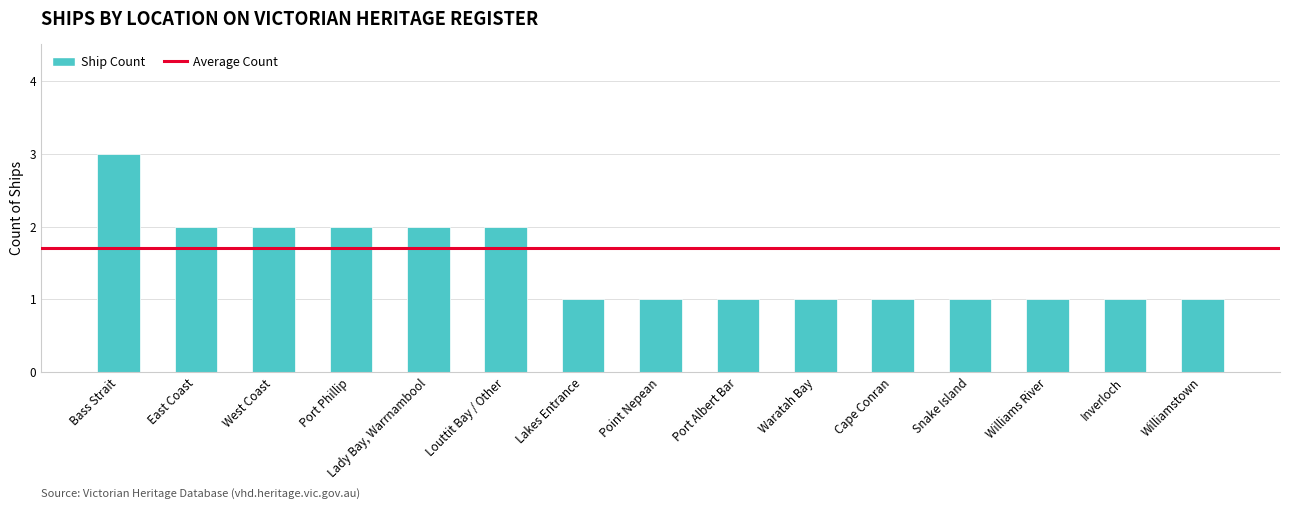

Reading left to right, list all the values displayed in this chart.

3	2	2	2	2	2	1	1	1	1	1	1	1	1	1